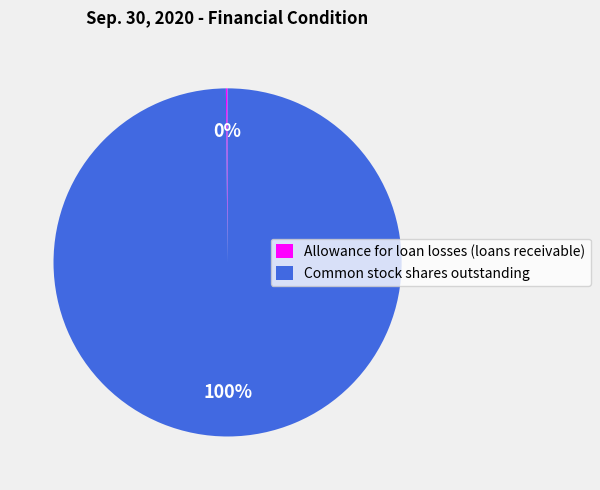

Is it true that Common stock shares outstanding is 91% of the pie?

False